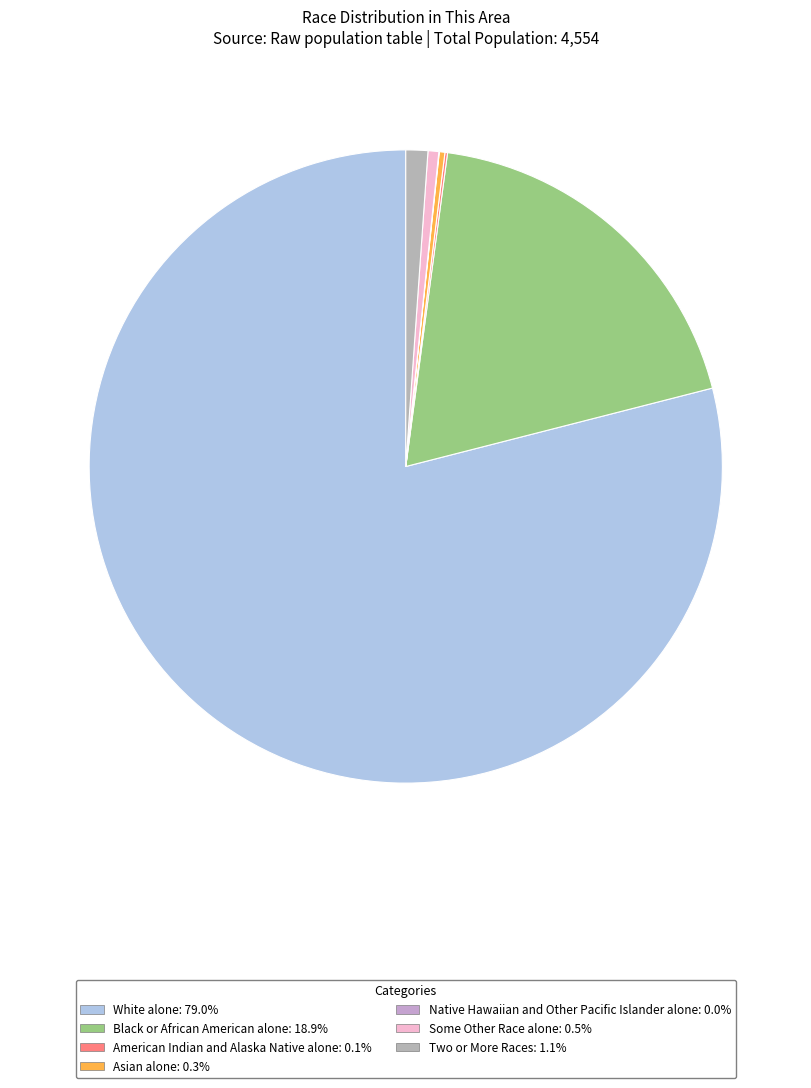

How many slices are in this pie chart?

7